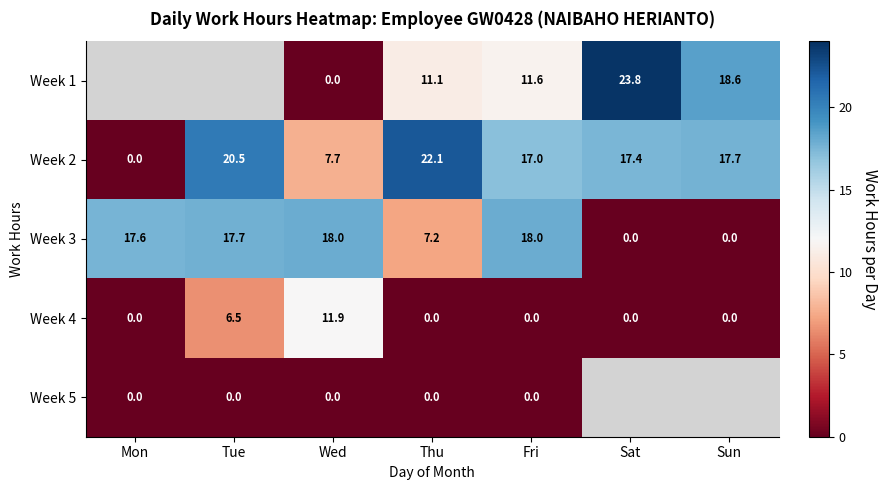

What is the sum of all Week 4 values?

18.4